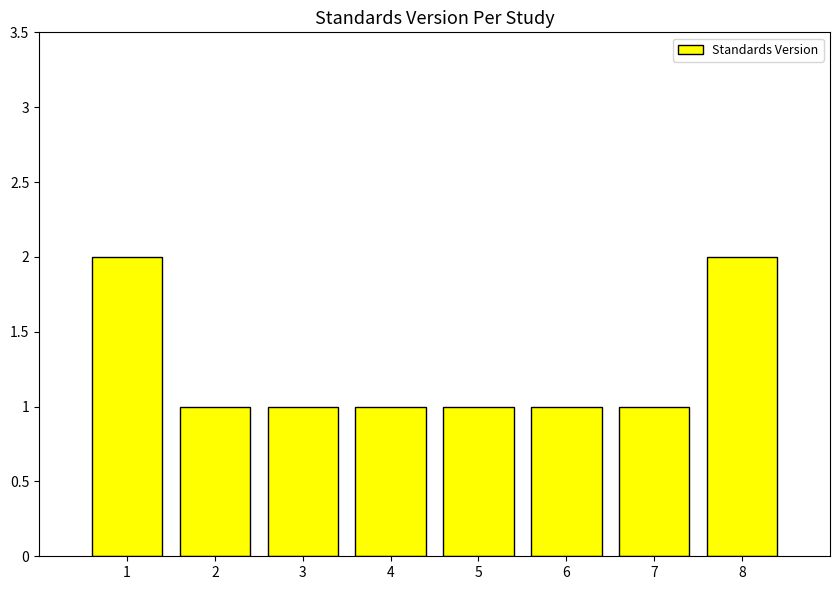

The chart shows a value of 1 at 6. True or false?

True